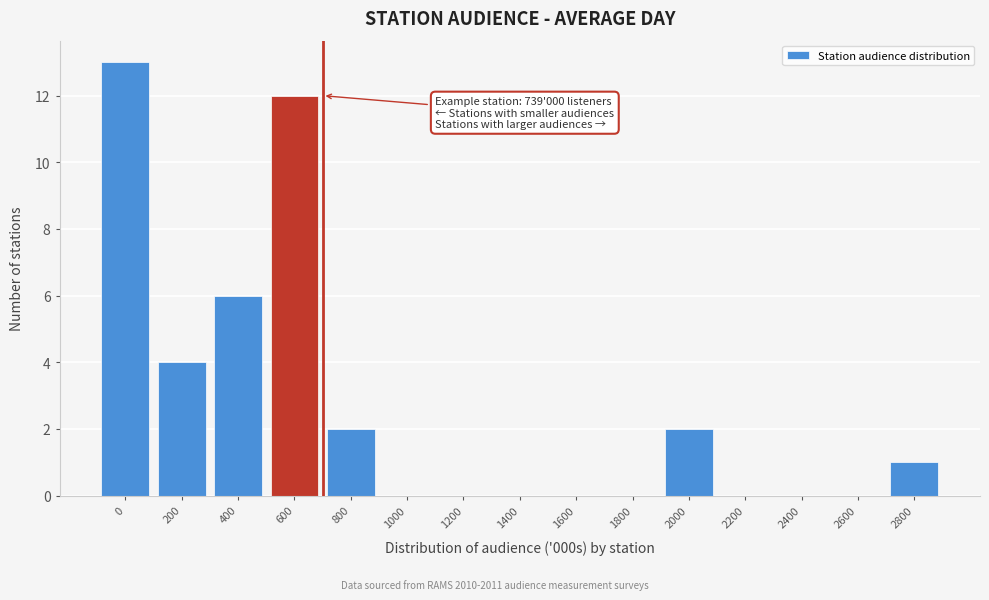

Reading left to right, list all the values displayed in this chart.

0=13	200=4	400=6	600=12	800=2	1000=0	1200=0	1400=0	1600=0	1800=0	2000=2	2200=0	2400=0	2600=0	2800=1